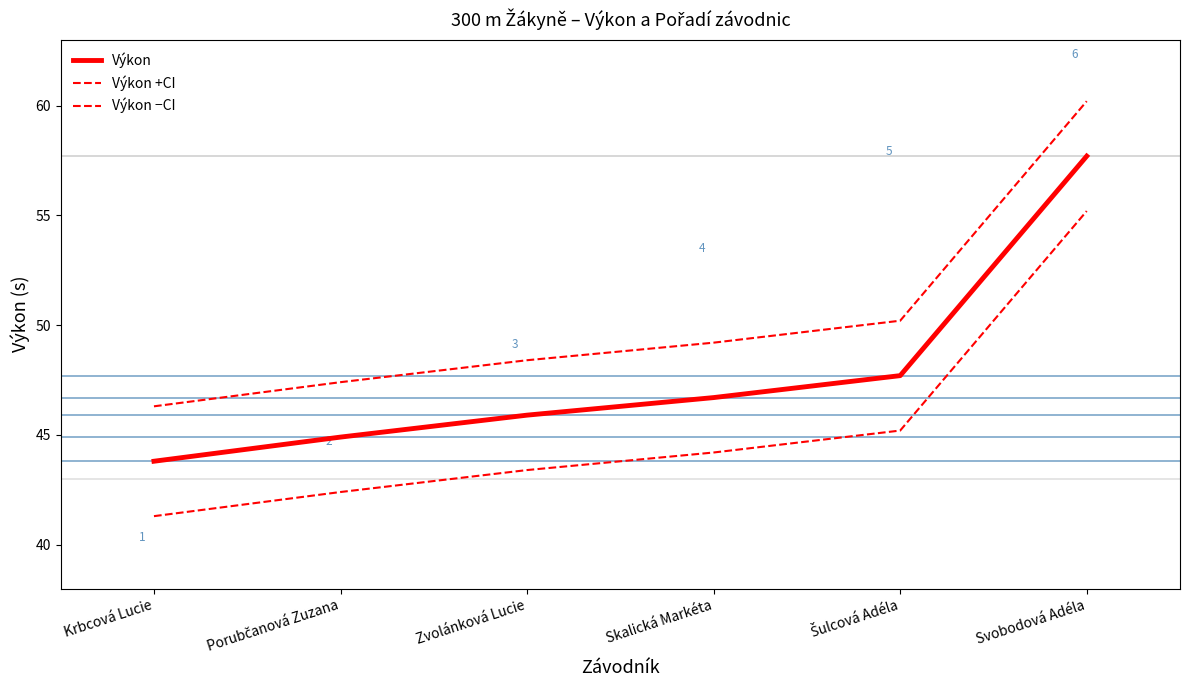

Does the chart have visible grid lines?

No